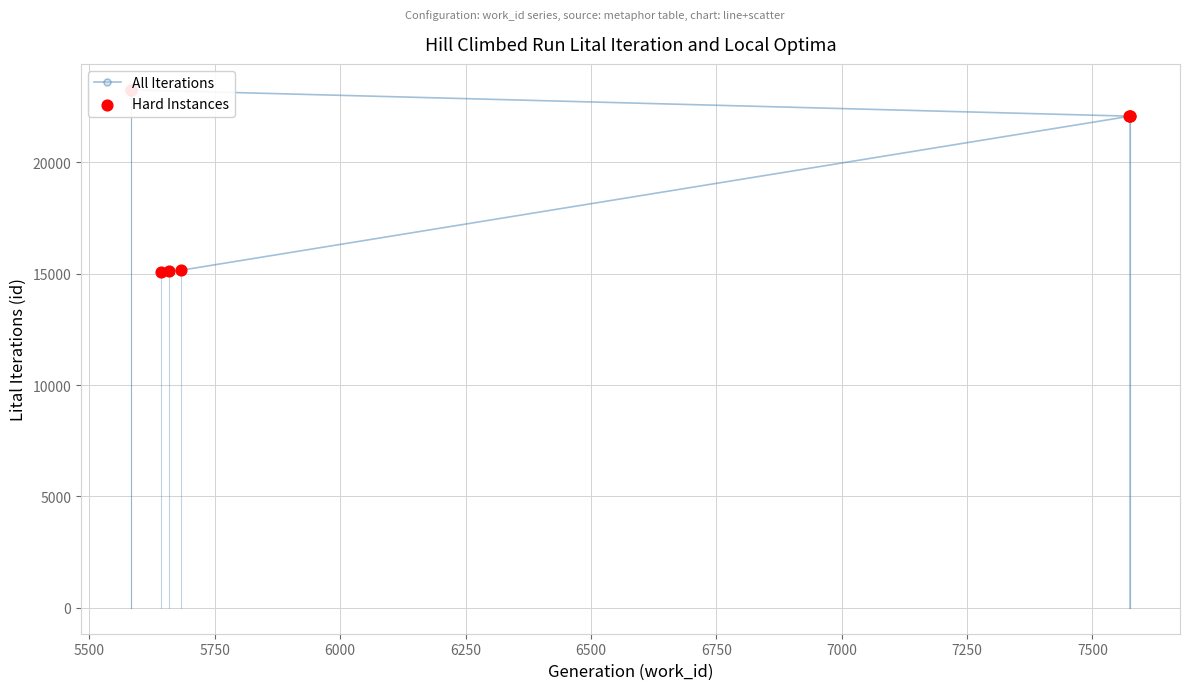

Is the value of Hard Instances at 6750 greater than the value of All Iterations at 7000?

No